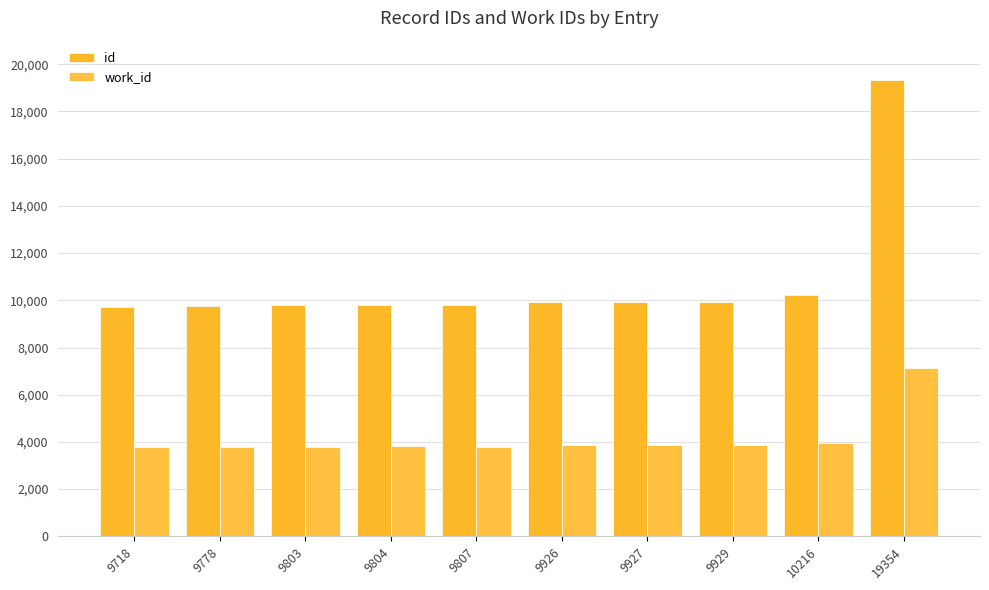

Reading left to right, list all the values displayed in this chart.

id: 9718=9718	9778=9778	9803=9803	9804=9804	9807=9807	9926=9926	9927=9927	9929=9929	10216=10216	19354=19354
work_id: 9718=3768	9778=3787	9803=3806	9804=3807	9807=3806	9926=3866	9927=3866	9929=3866	10216=3939	19354=7132